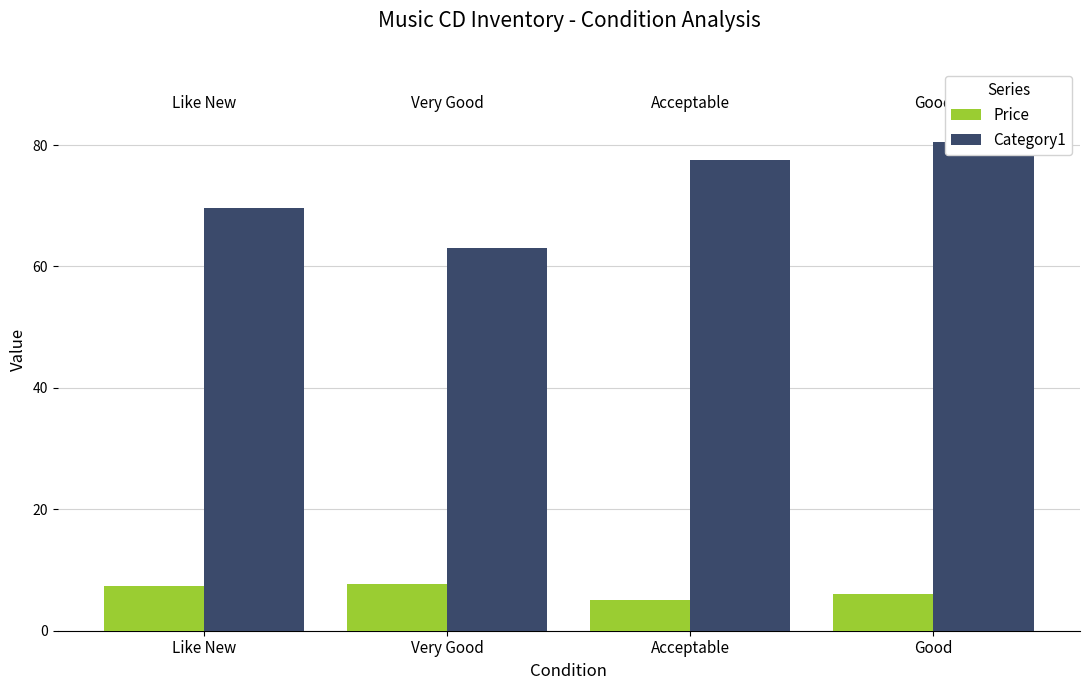

What position from the left is Like New?

1